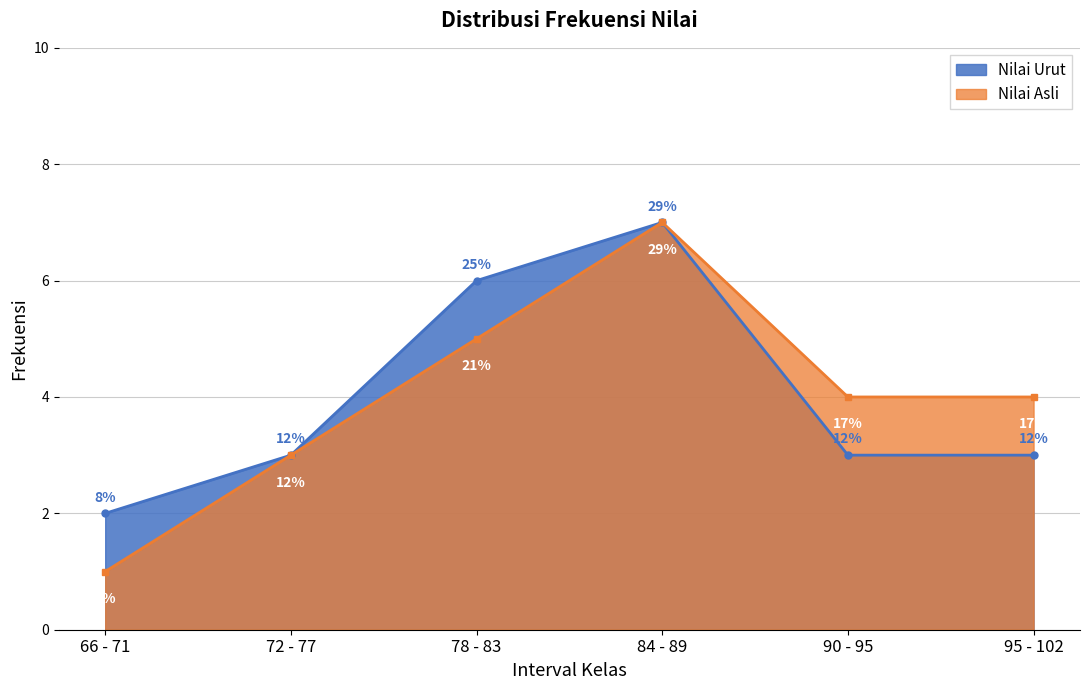

What position from the left is 78 - 83?

3